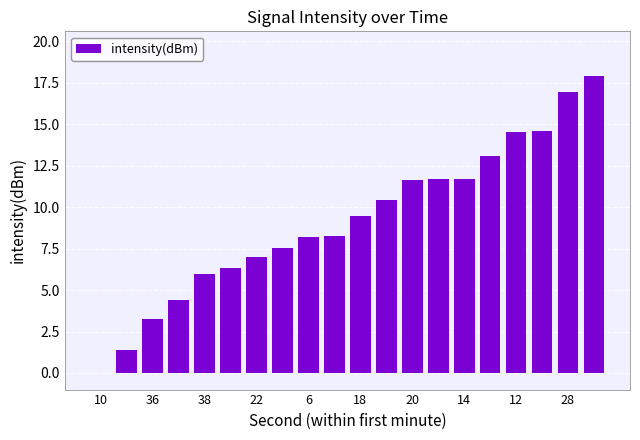

What is the sum of all values?

184.3